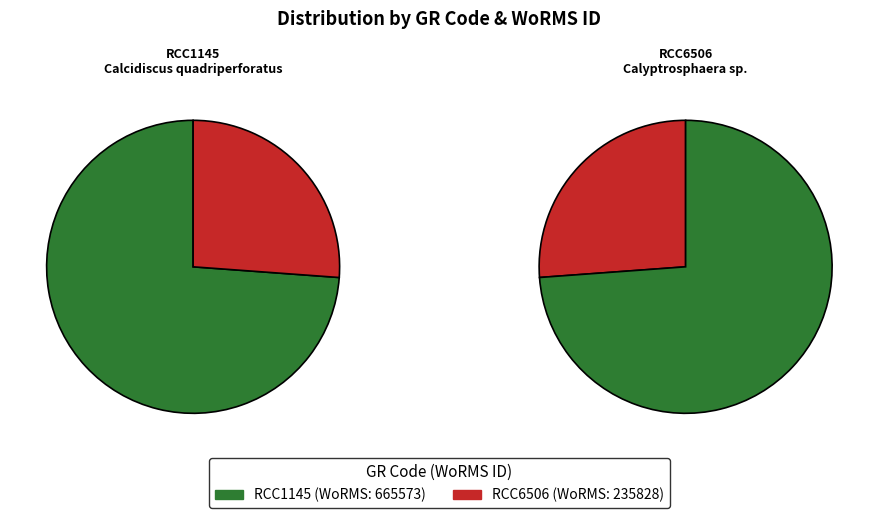

What is the smallest slice in the pie chart?

RCC6506